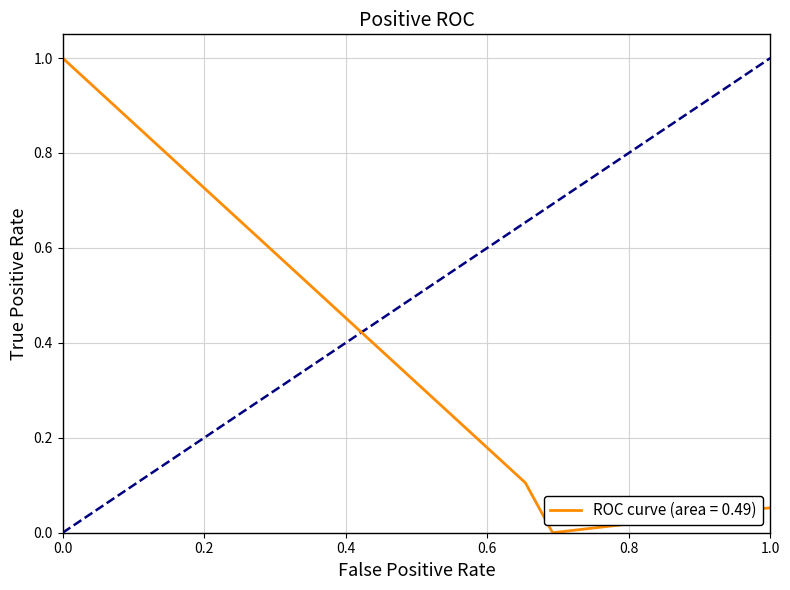

What is the sum of all values?

10.0